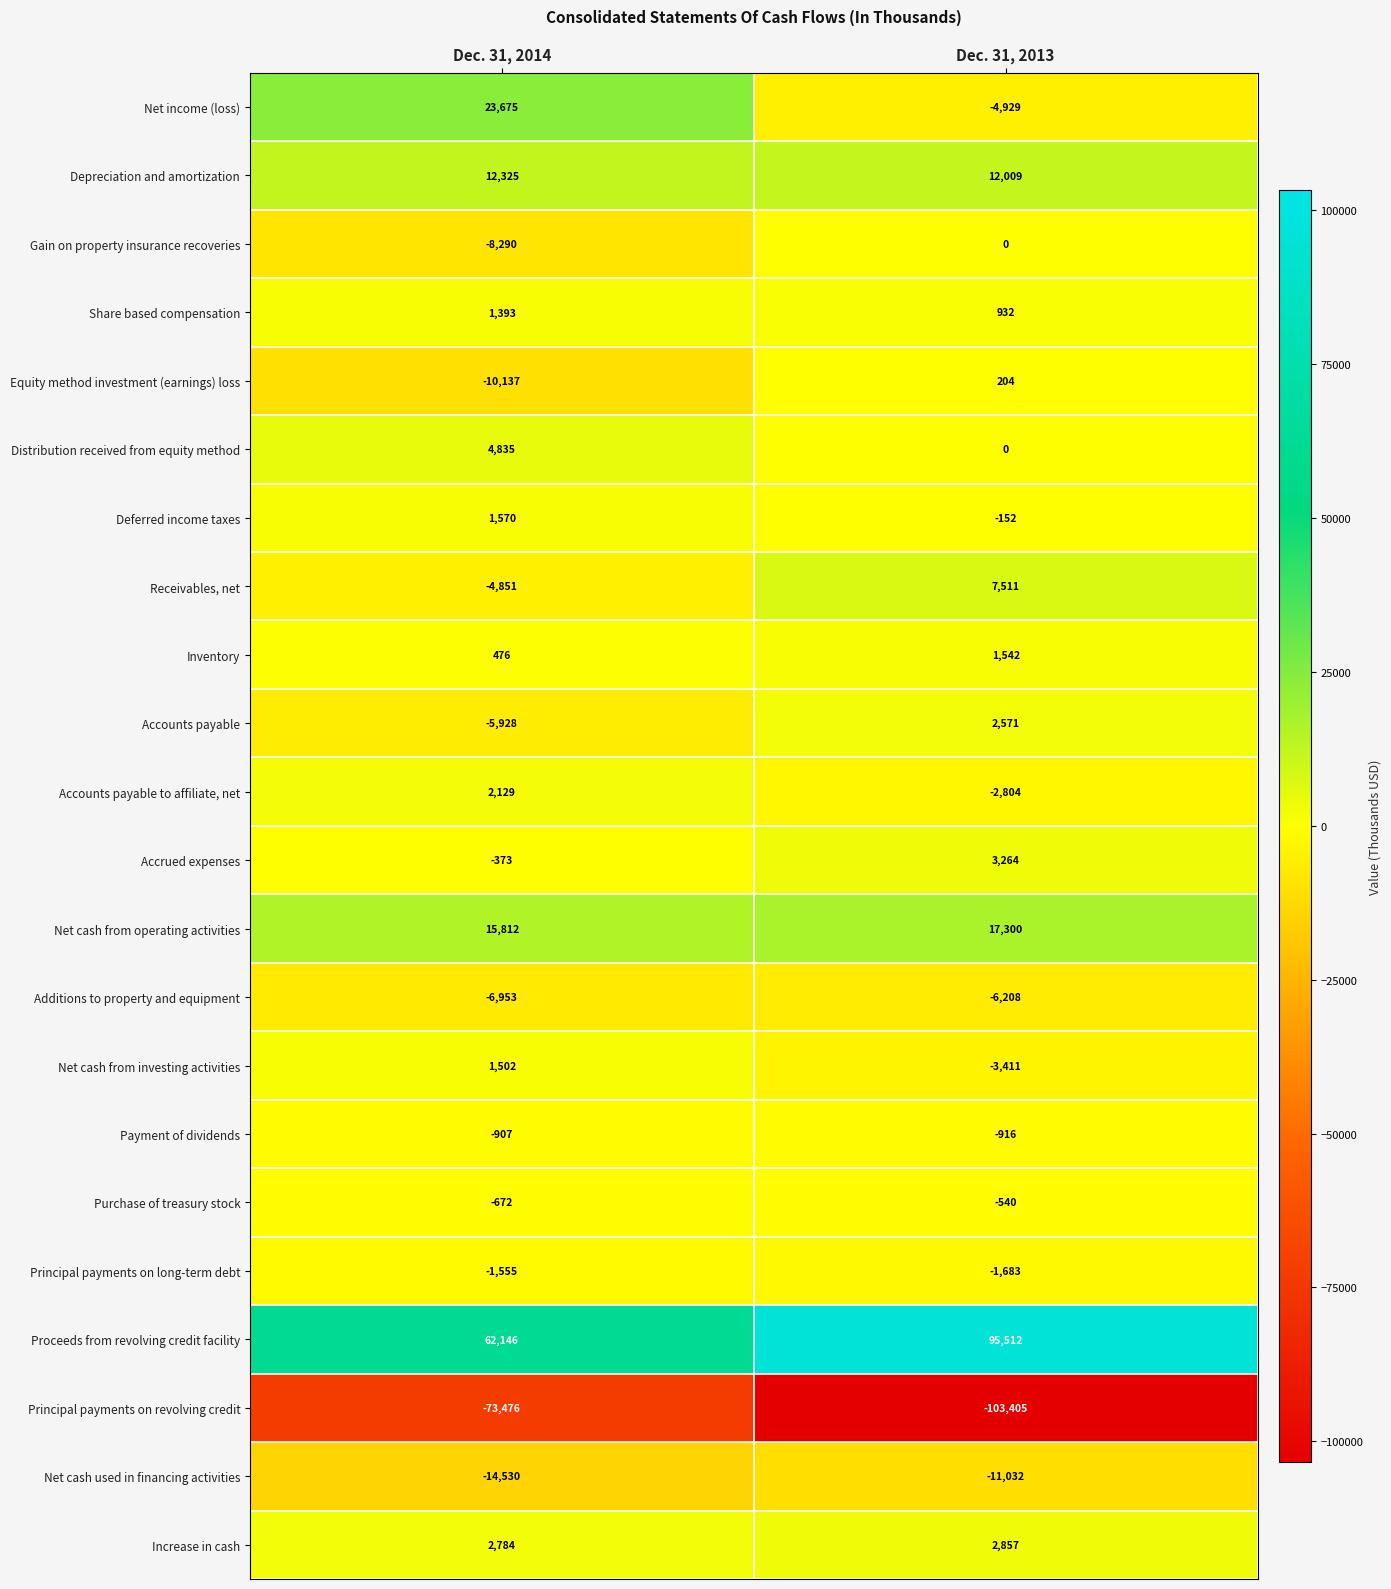

The Receivables, net series shows 12747 at Dec. 31, 2013. True or false?

False